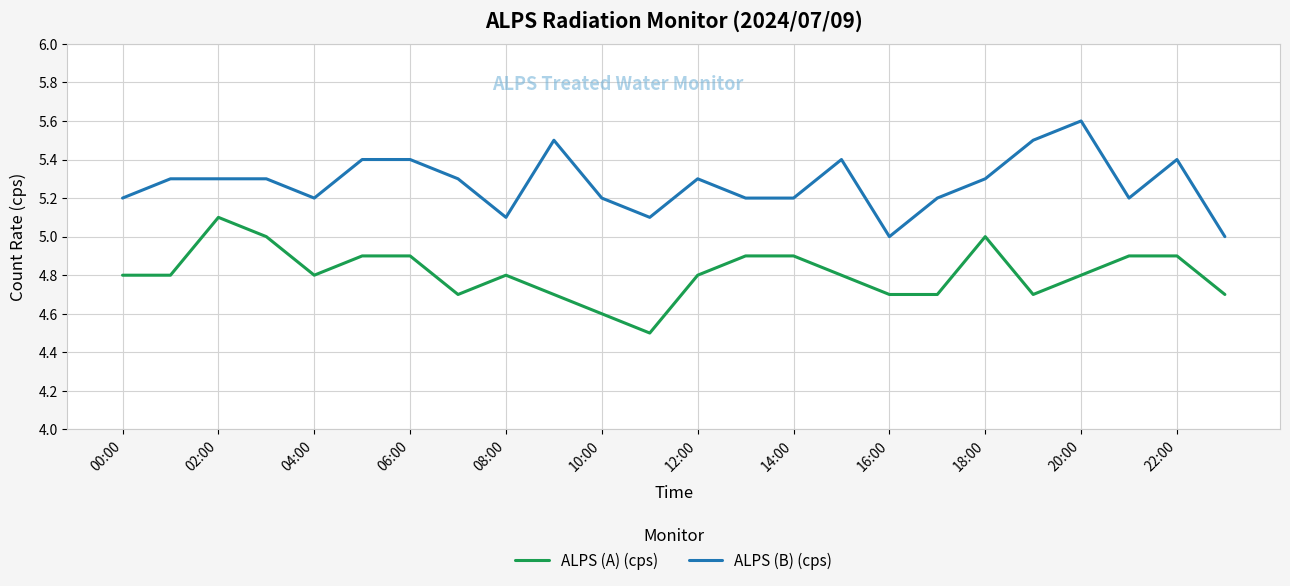

What is the maximum value shown in the chart?

5.6